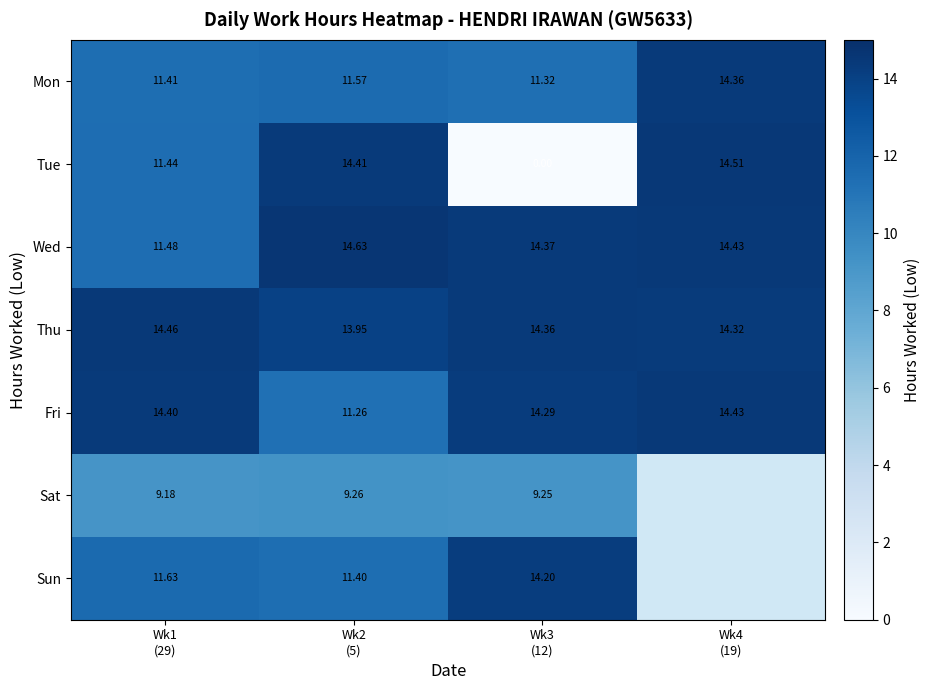

Rank the series at Wk2
(5) from lowest to highest value.

Sat, Fri, Sun, Mon, Thu, Tue, Wed